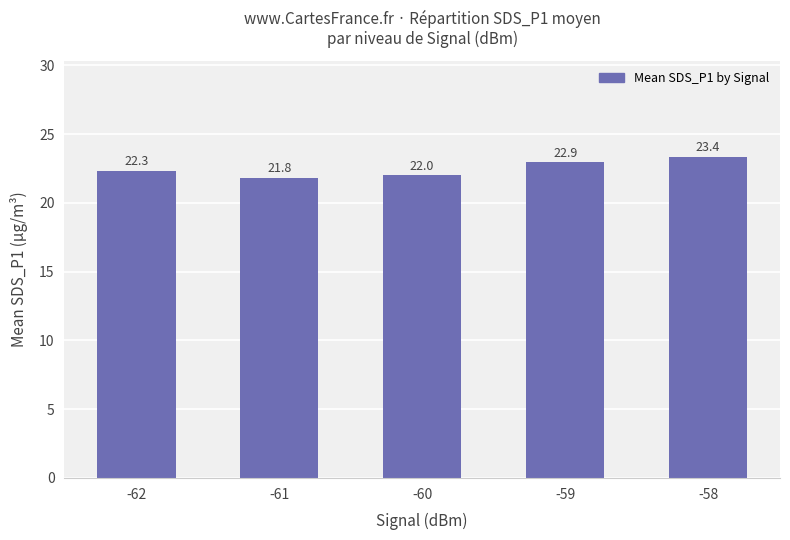

What is the maximum value shown in the chart?

23.4